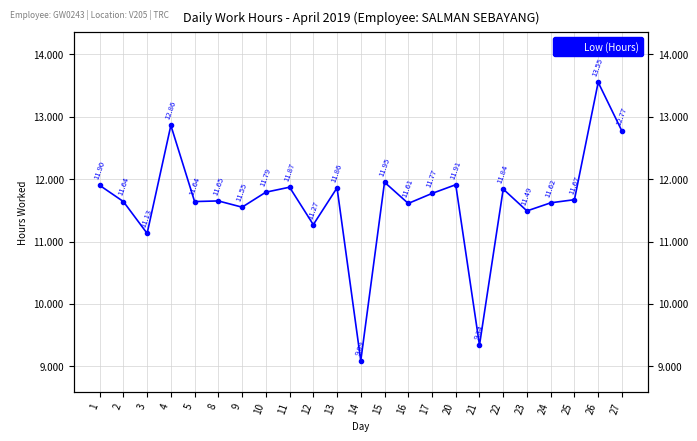

What is the difference between the values at 17 and 16?

0.2